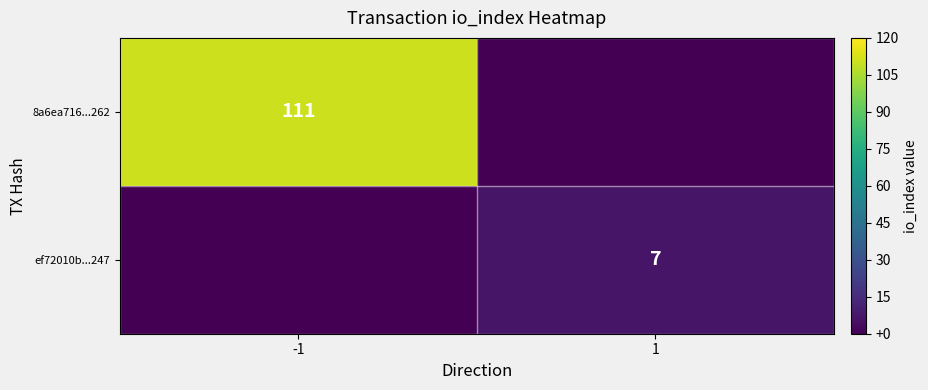

True or false: ef72010b...247 has a value of 7 at 1.

True